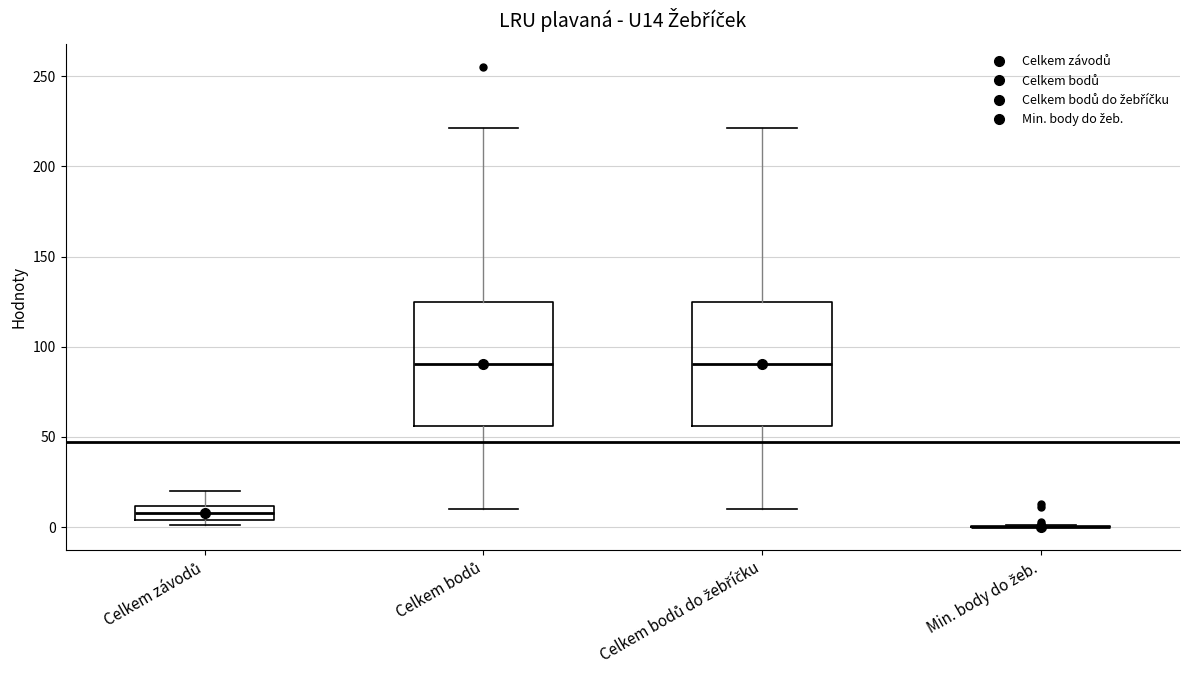

Reading left to right, read every box against the y-axis: the position of its median line, the range the box covers, and the ends of its whiskers. The values are not printed on the chart, so give them approximately, as read against the axis.

Celkem závodů: median 10 (inside the box), box 5 to 10, whiskers 0 to 20
Celkem bodů: median 90, box 55 to 125, whiskers 10 to 220
Celkem bodů do žebříčku: median 90, box 55 to 125, whiskers 10 to 220
Min. body do žeb.: box collapsed to a line at 0, whiskers 0 to 0